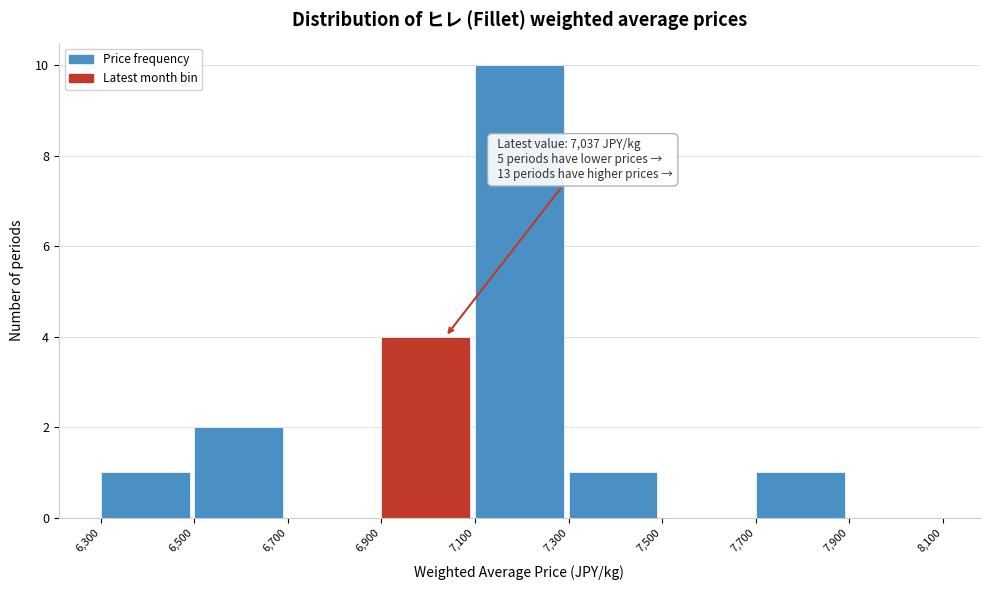

Over which range of the x-axis is the bar tallest?

7,100 to 7,300